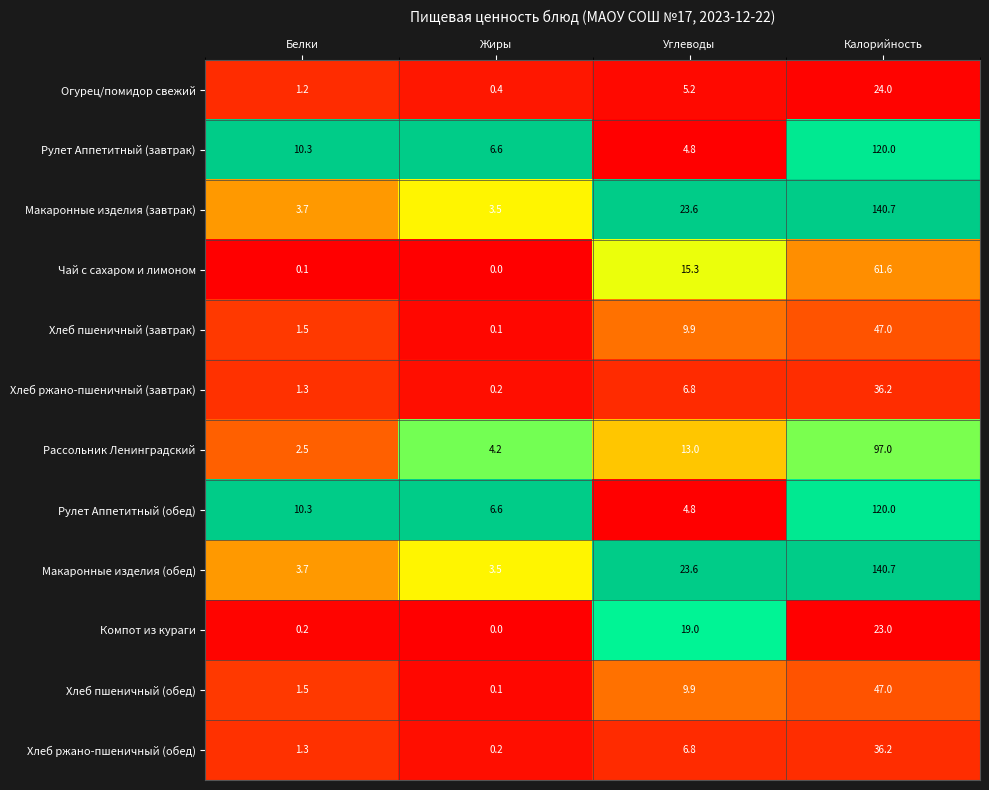

List the labels in order of Рулет Аппетитный (обед) value, smallest first.

Углеводы, Жиры, Белки, Калорийность